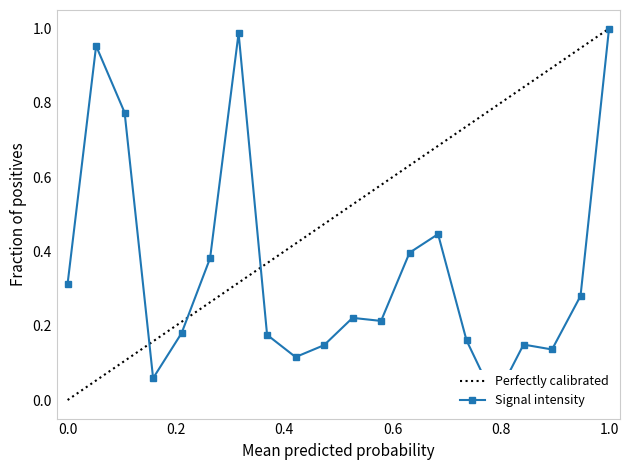

What is the sum of all values?

7.1